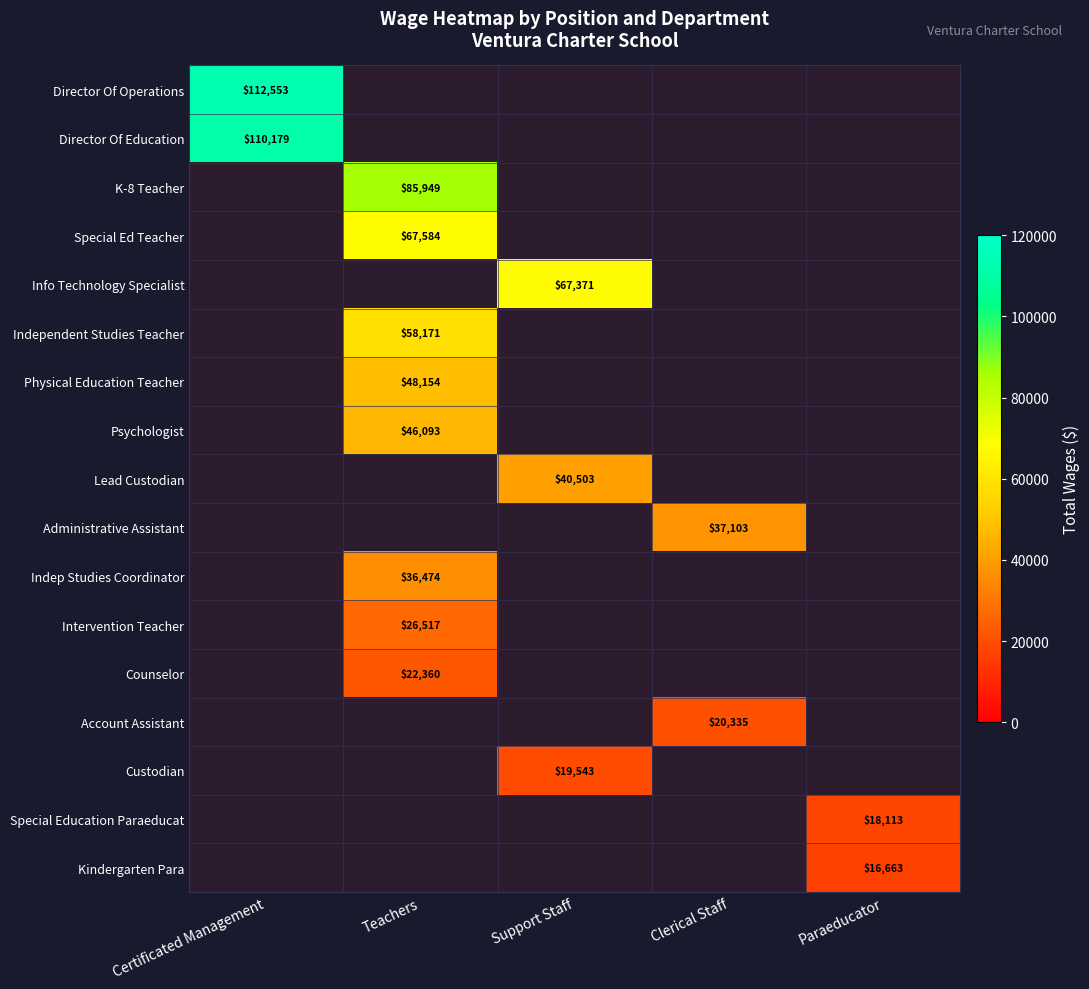

Is it true that Director Of Education equals 110179 at Certificated Management?

True